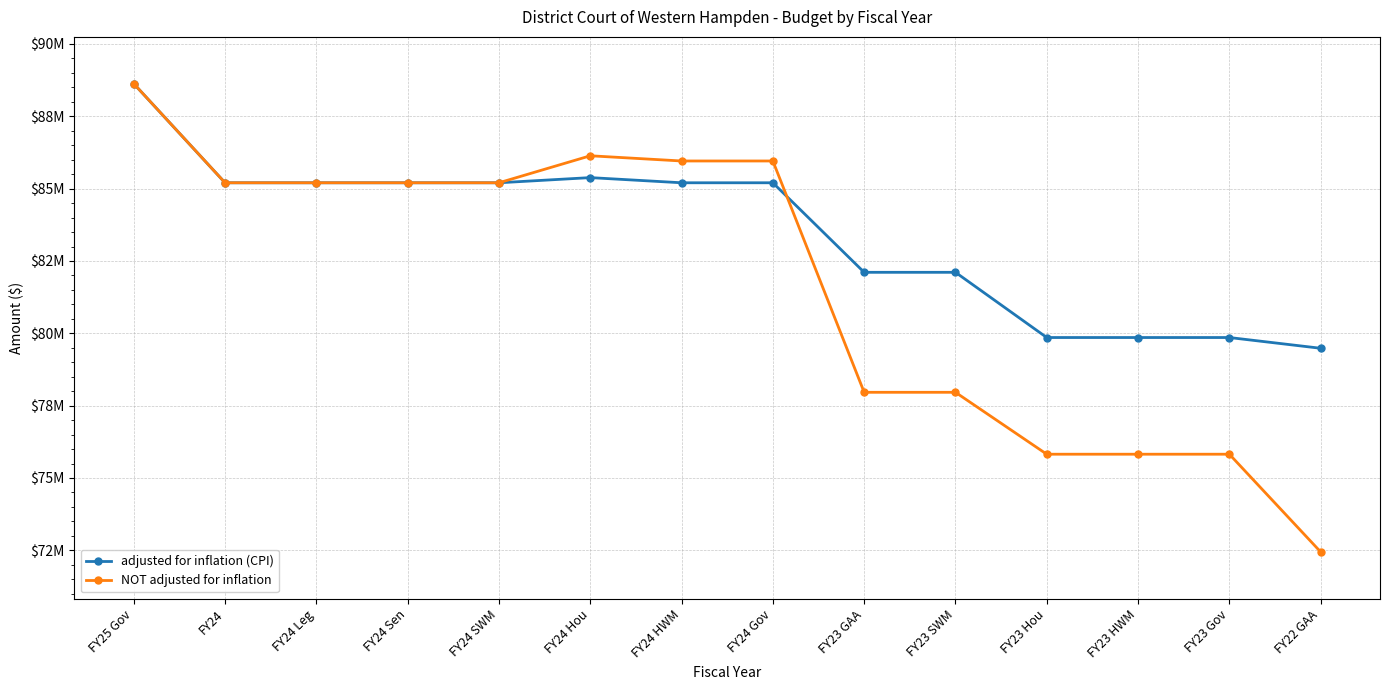

At which category is the sum across all series the highest?

FY25 Gov